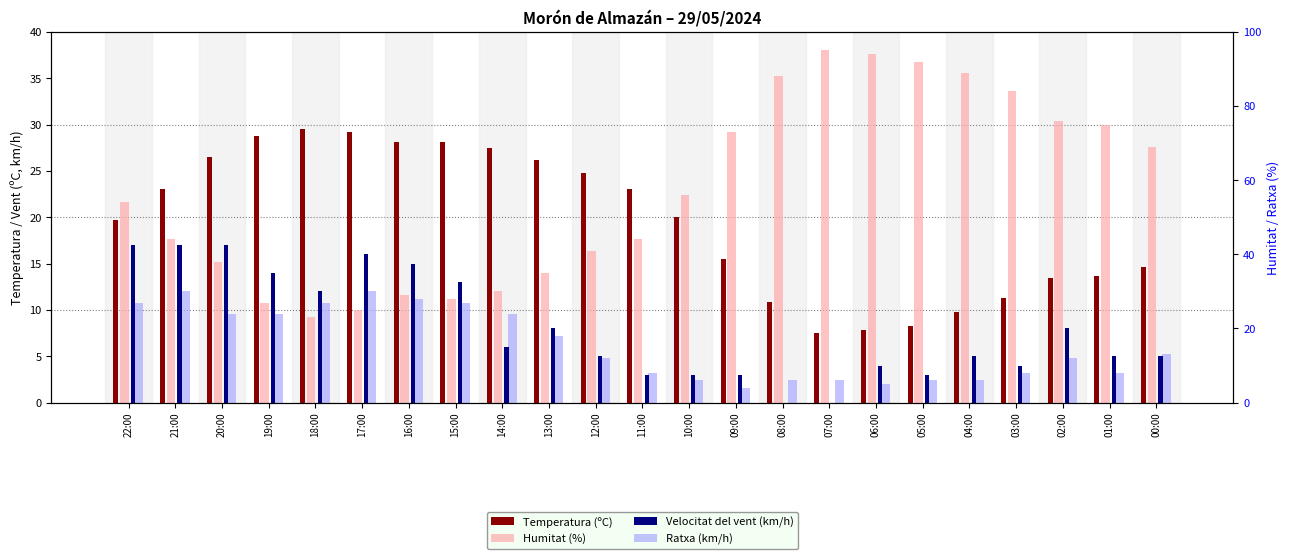

What is the difference between the second highest and second lowest values in the Ratxa (km/h) series?

10.0